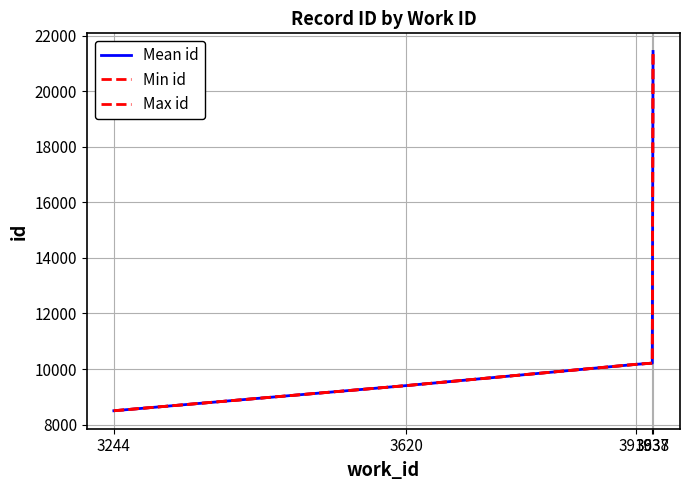

How many distinct data groups are displayed?

3